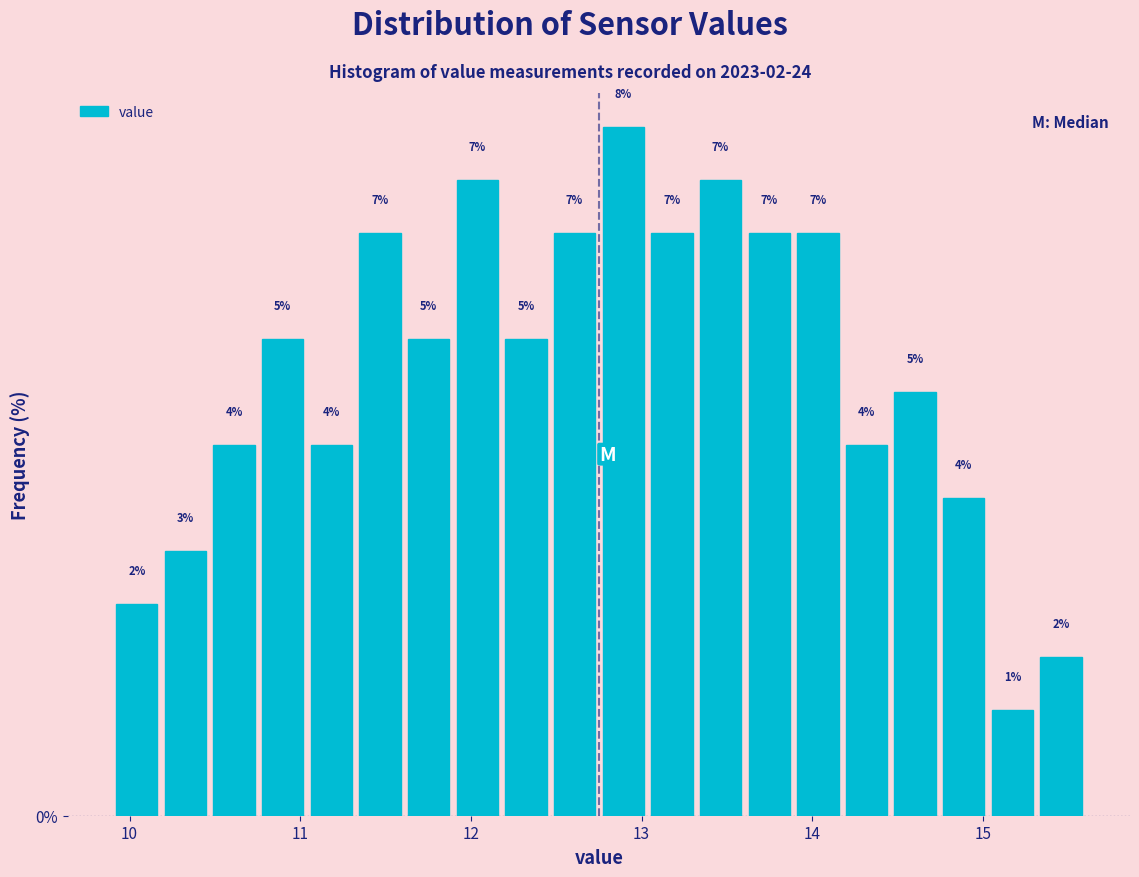

Around what value on the x-axis is the tallest bar? Give the approximate position of its centre, as read against the axis.

12.9